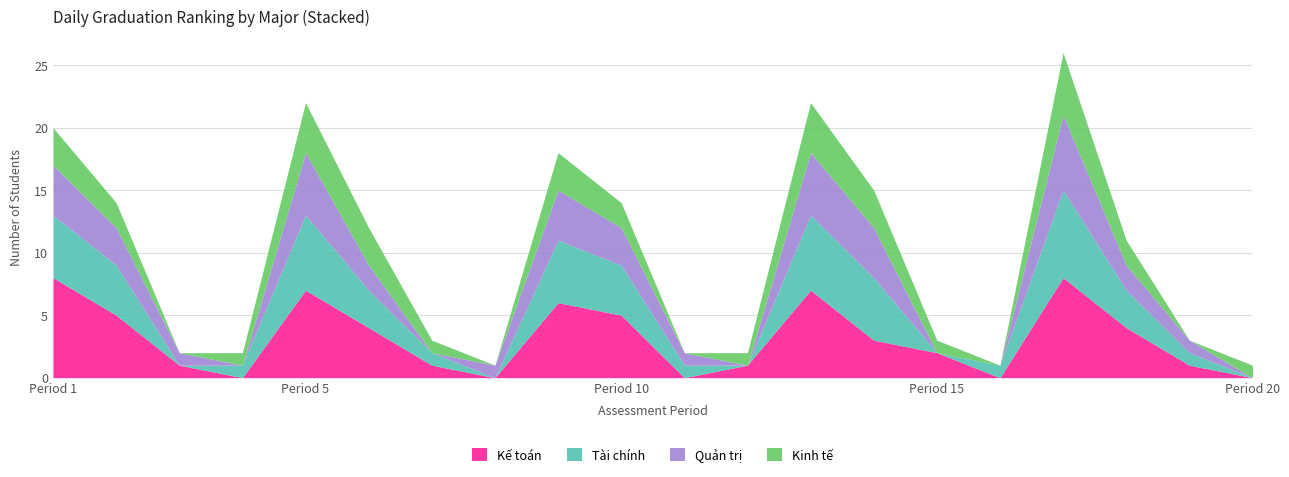

What is the total value across all series at Period 15?

3